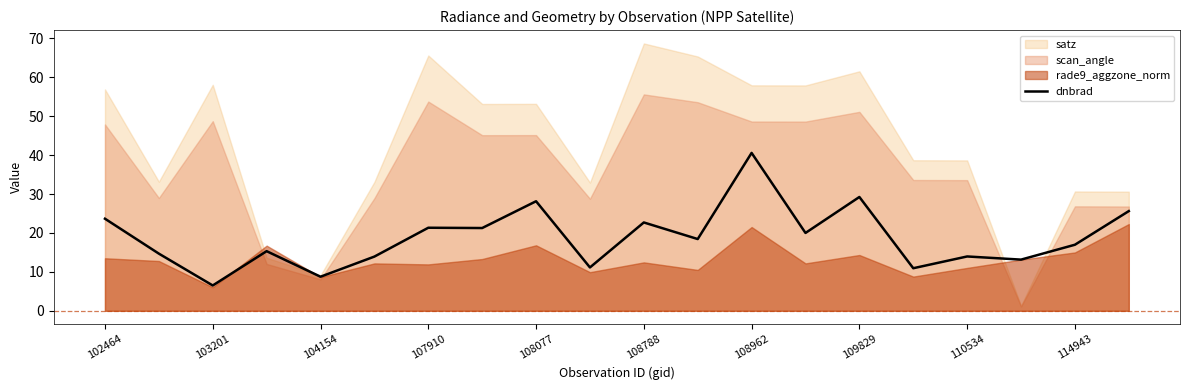

What is the approximate value at 13?

20.0